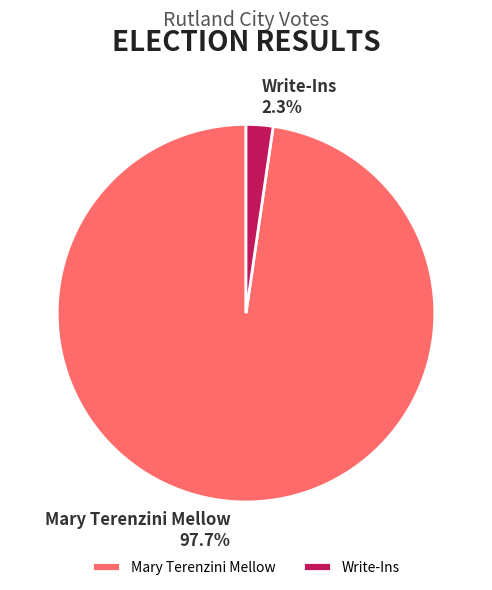

True or false: Mary Terenzini Mellow accounts for 98% of the total.

True